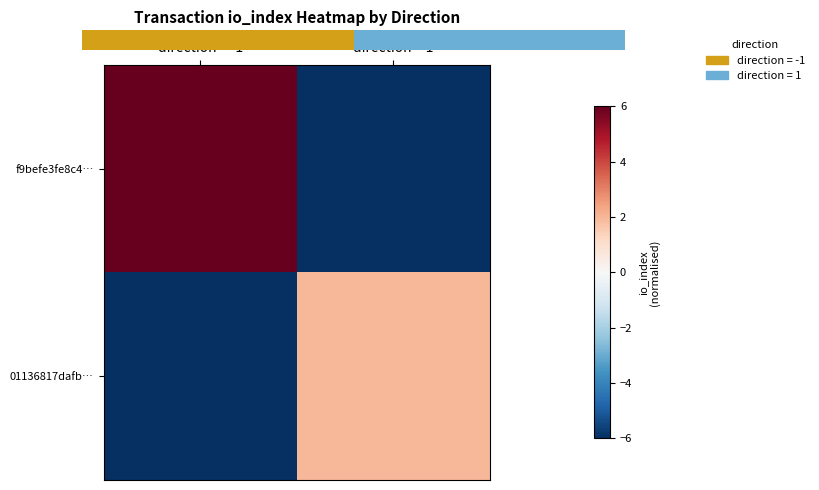

What is the lowest value of the 01136817dafb… series?

-6